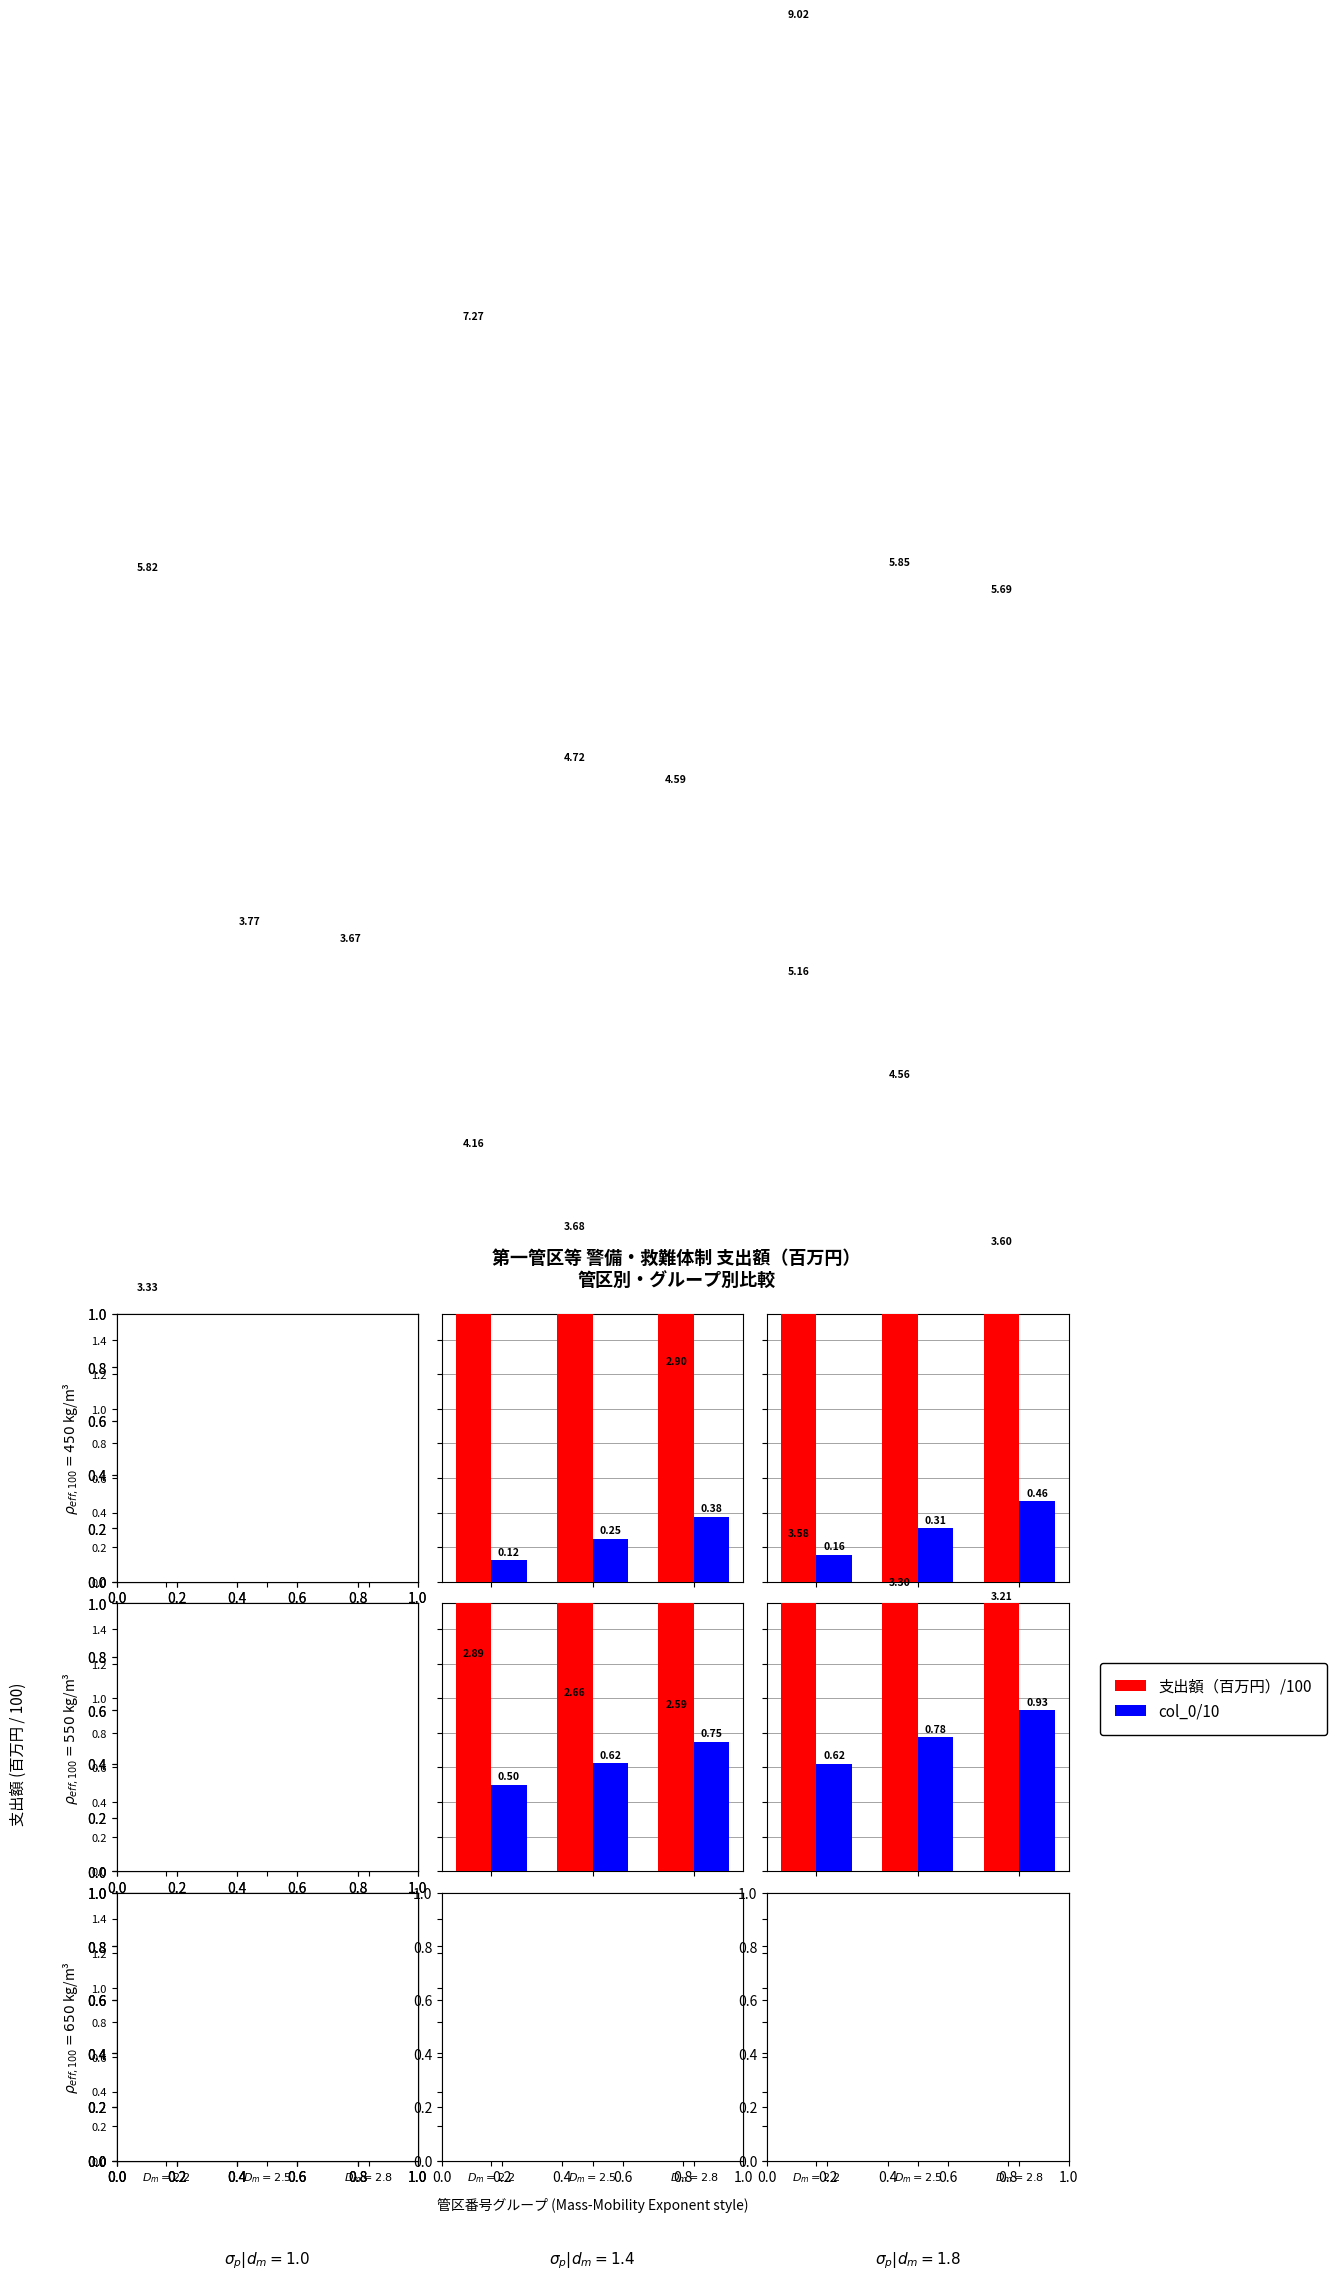

Is it true that 支出額（百万円）/100 equals 3.6 at $D_m = 2.2$?

True